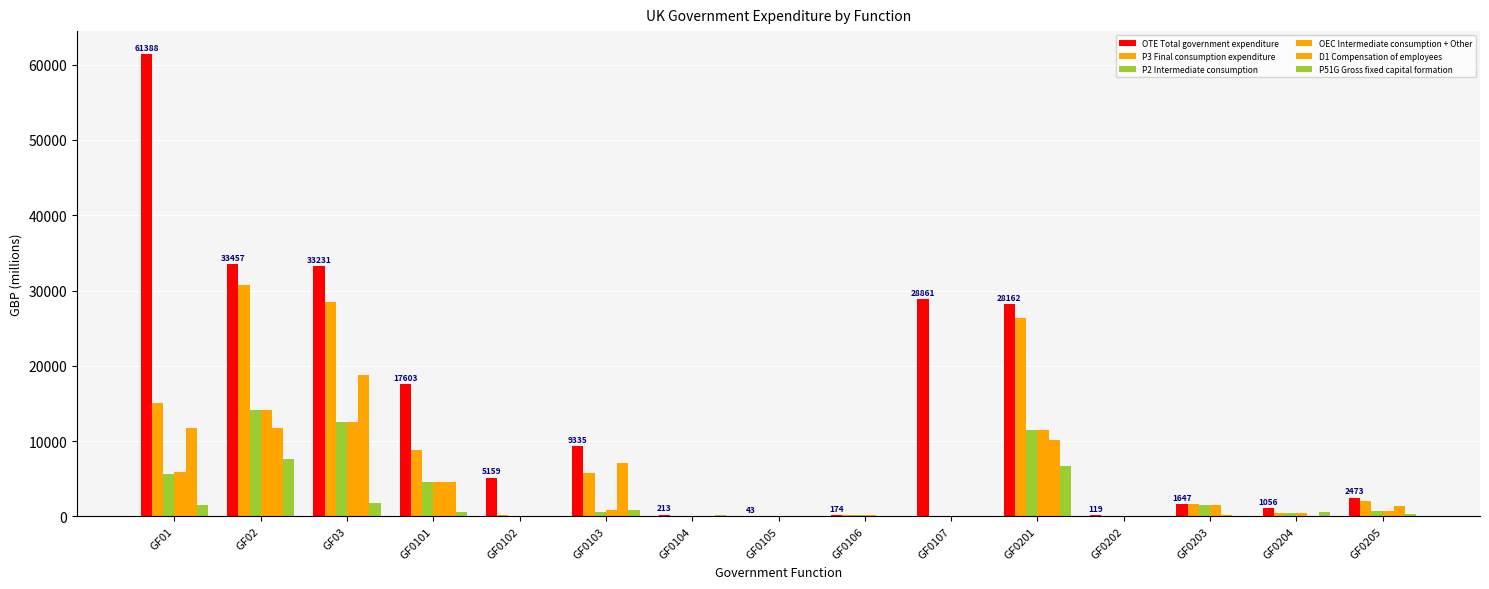

What is the value of the OEC Intermediate consumption + Other bar at the 1st from the left?

5851